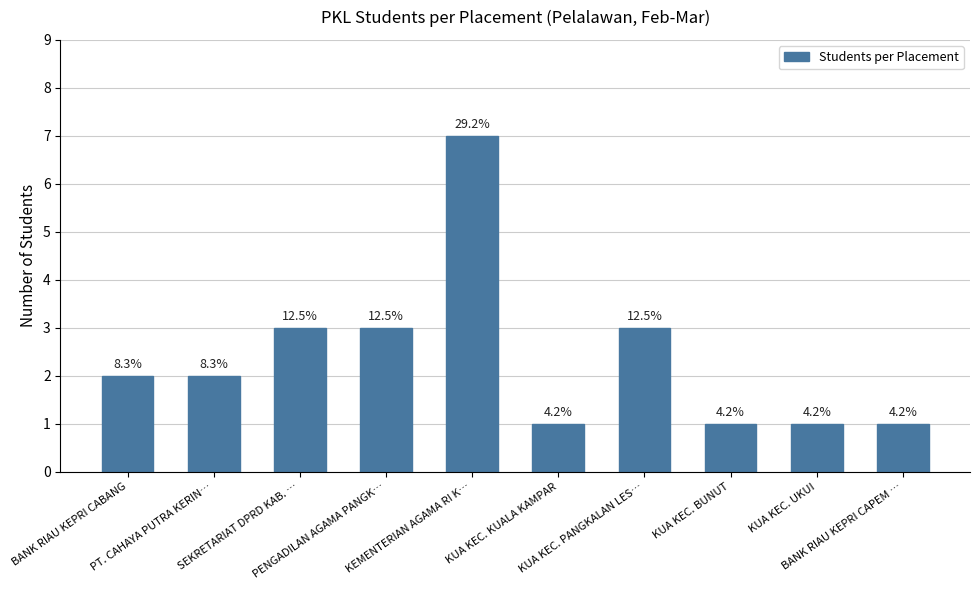

Are the bars horizontal?

No